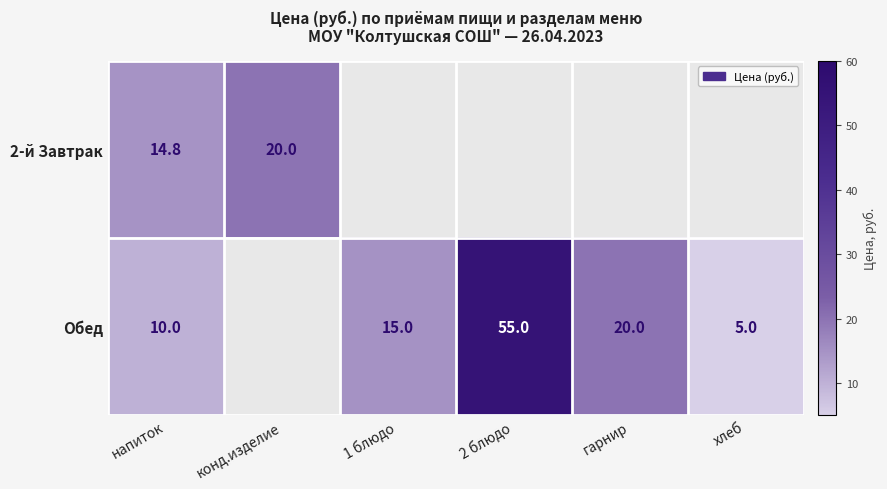

What is the difference between the Обед values at 2 блюдо and хлеб?

50.0